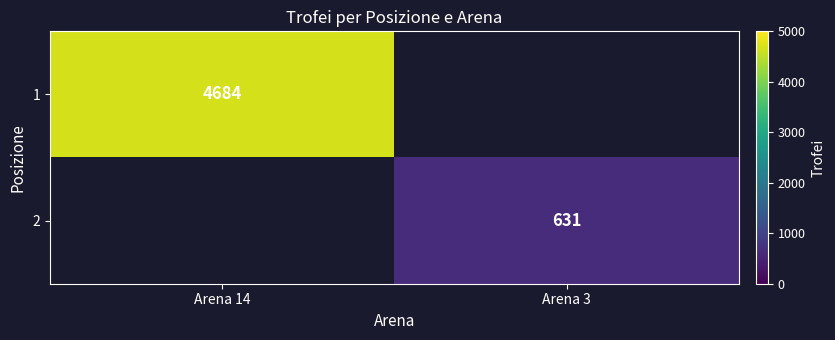

Which category has the highest value across all series?

Arena 14